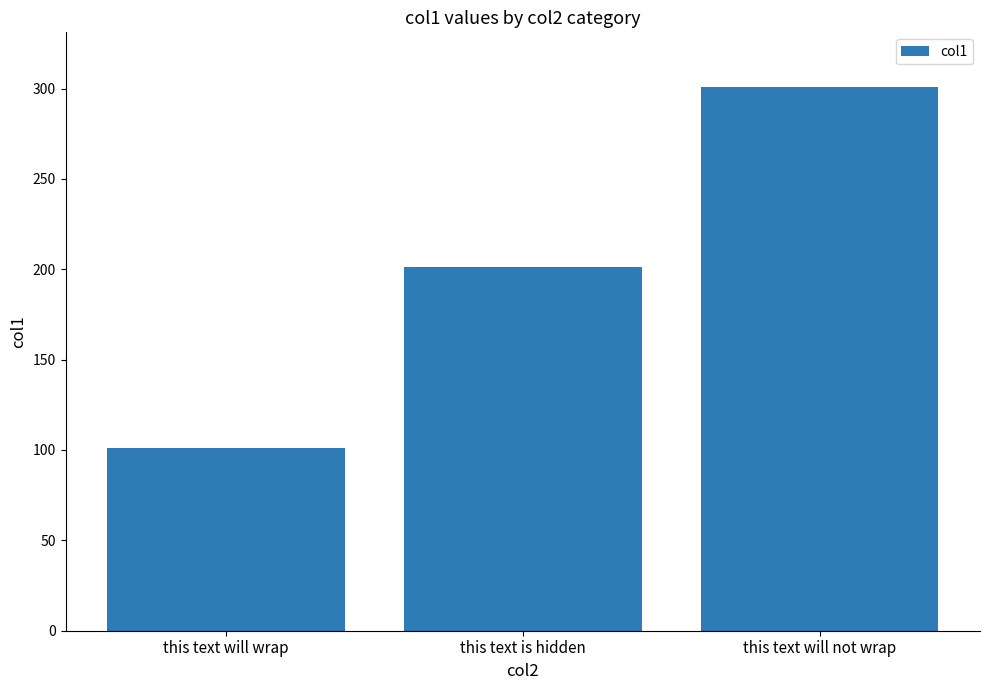

What is the average value?

201